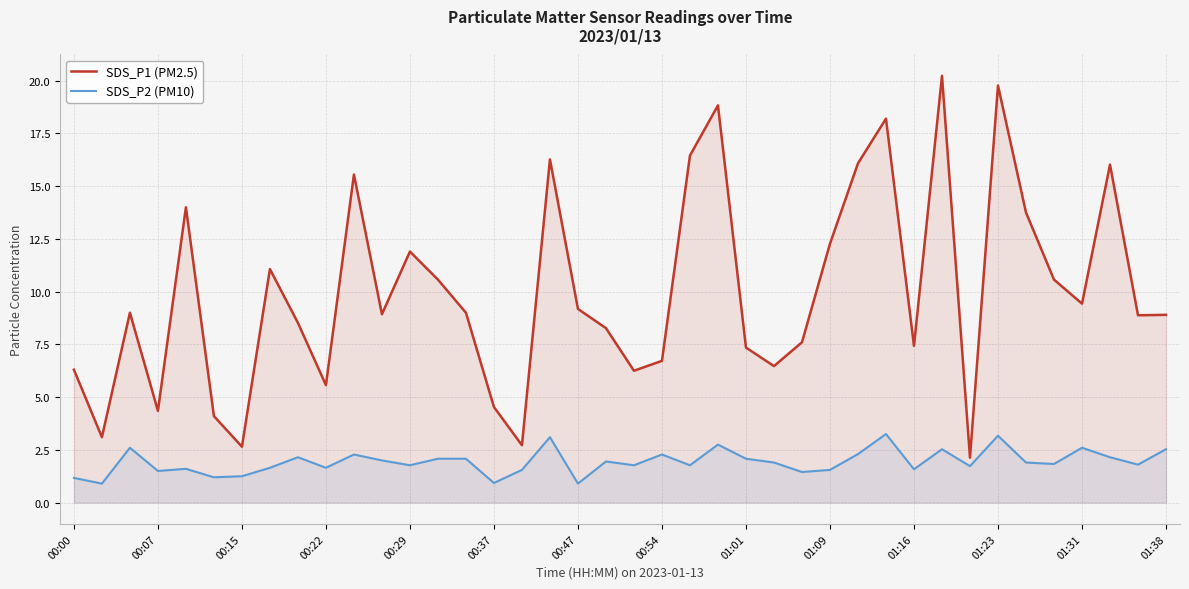

What is the greatest value displayed?

20.2